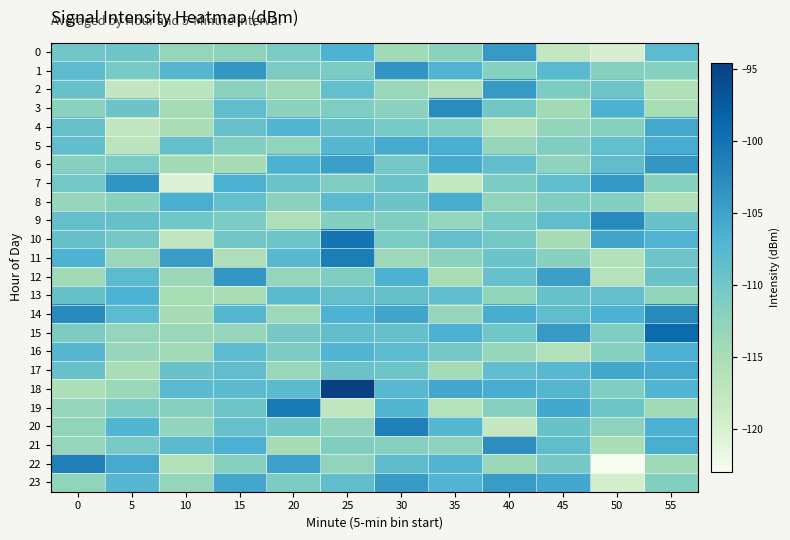

Which series has the largest range (max minus min)?

22